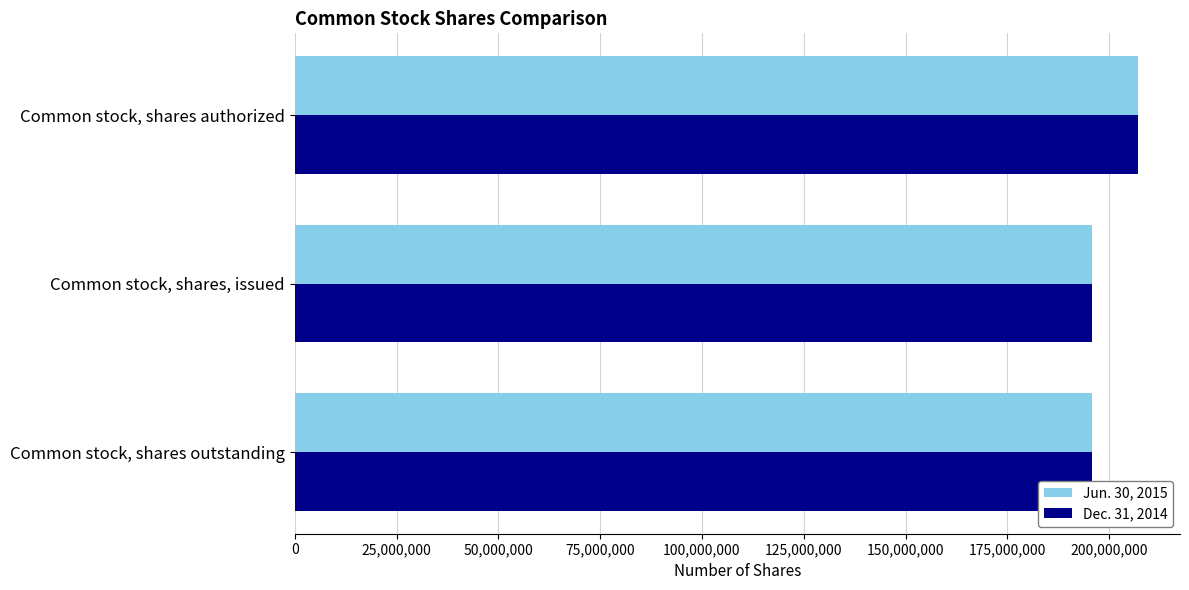

List the series in order of their peak value, lowest first.

Jun. 30, 2015, Dec. 31, 2014